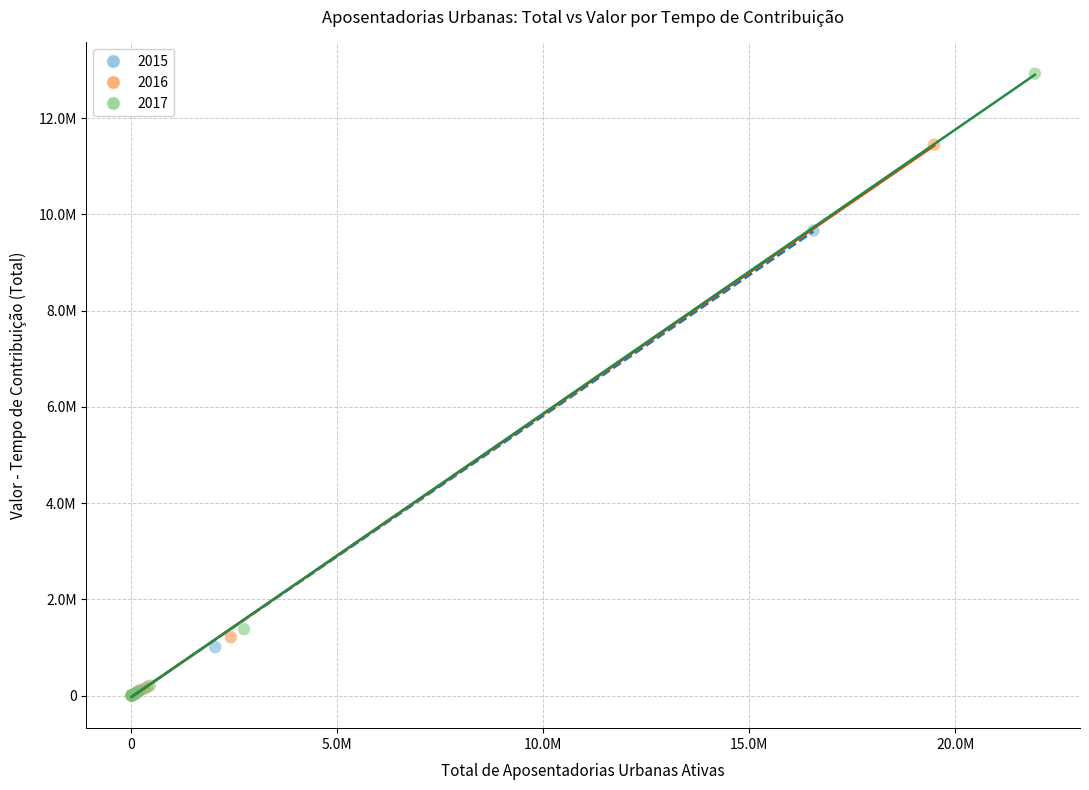

What are all the series names shown in the legend?

2015, 2016, 2017